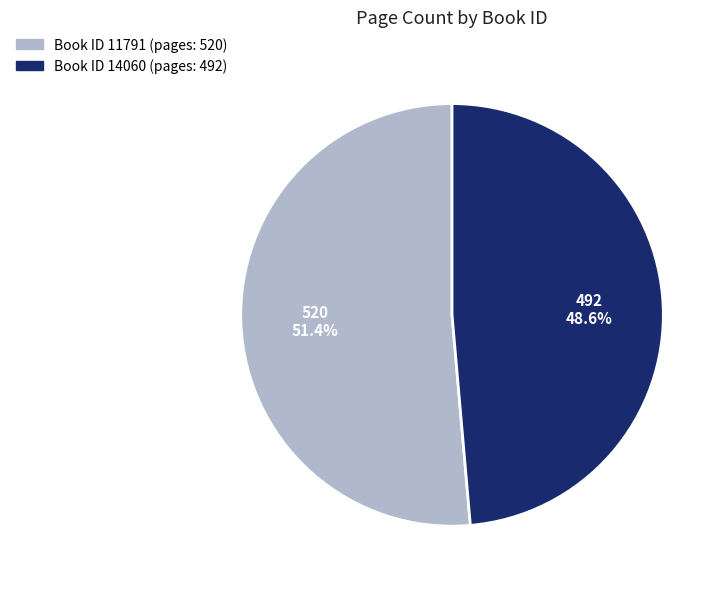

Is there a majority slice in this chart?

Yes